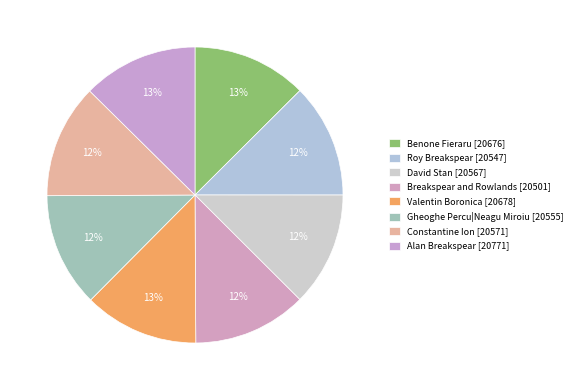

To the nearest percent, what is the average slice percentage?

12%